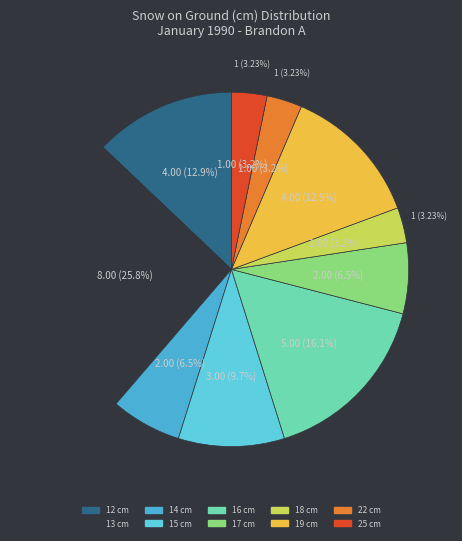

Is 11 the majority of the pie?

No